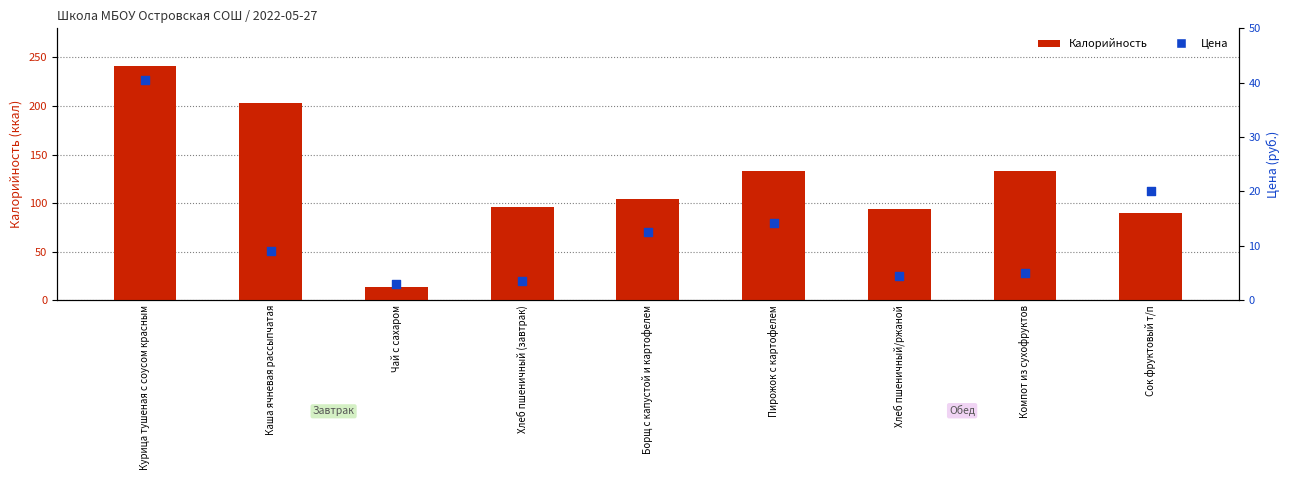

What is the total value across all series at Пирожок с картофелем?

147.3